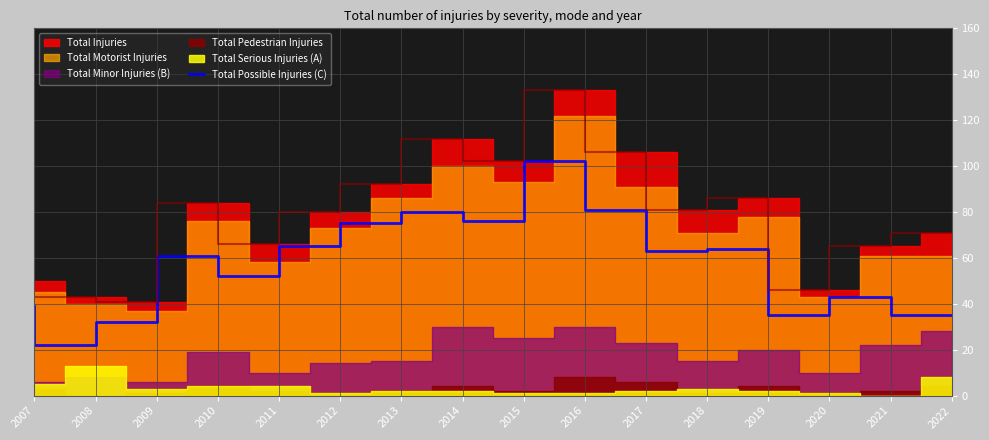

What is the minimum value for Total Possible Injuries (C)?

22